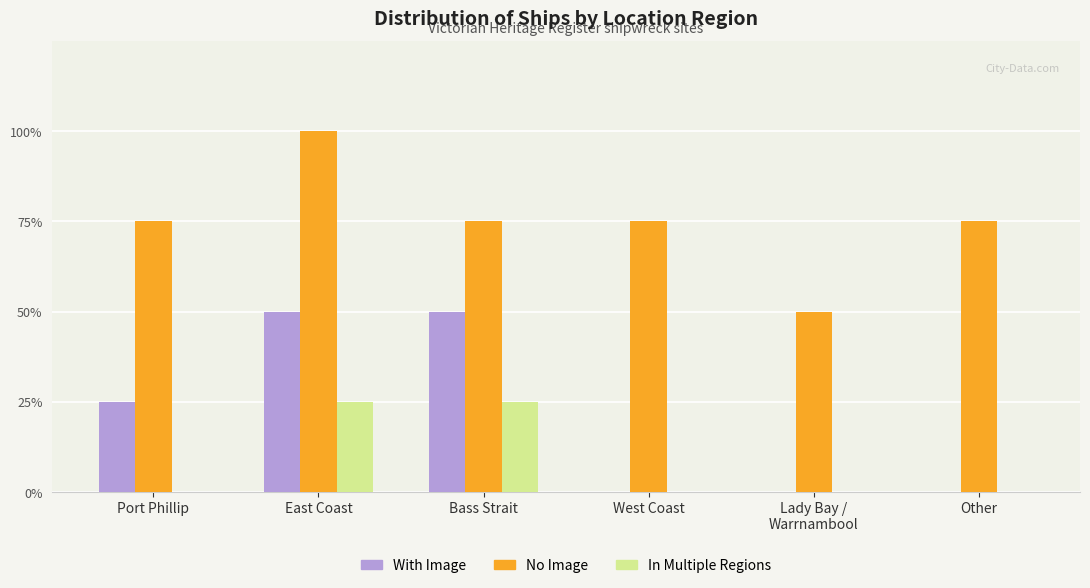

Which category has the highest value in the No Image series?

East Coast